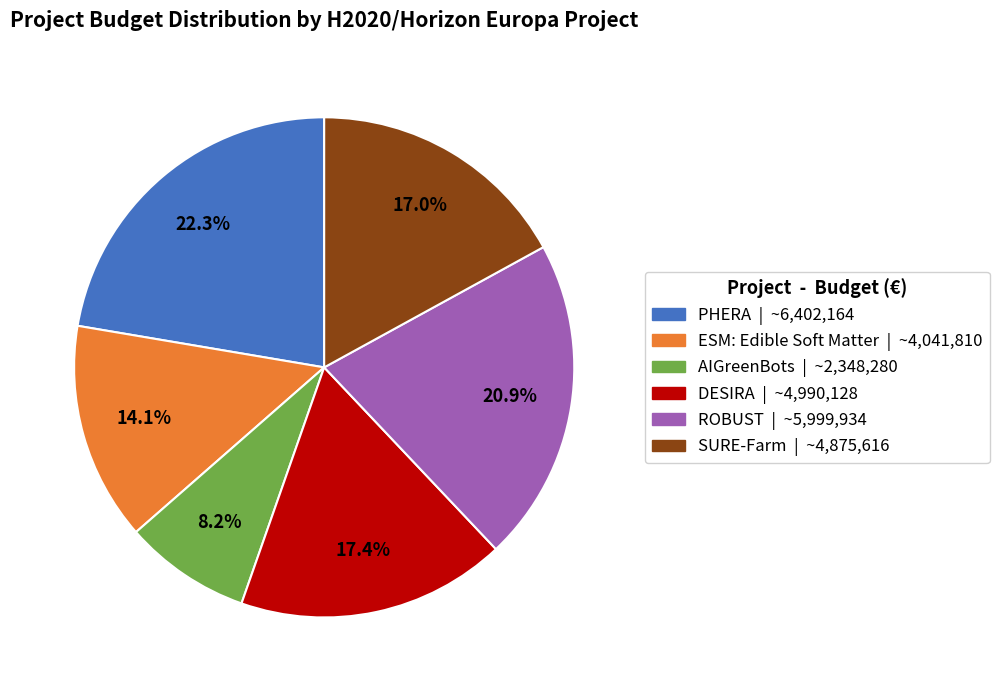

Between AIGreenBots and ESM, which is larger?

ESM